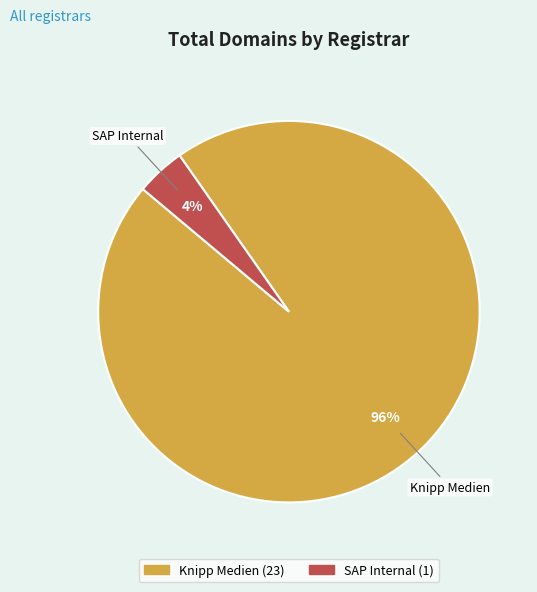

To the nearest percent, what is the difference between the largest and smallest slice percentages?

92%